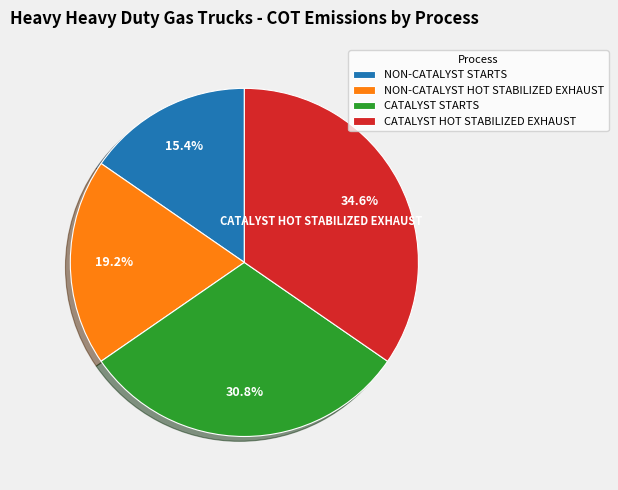

What is the ratio of the value at NON-CATALYST STARTS to the value at CATALYST STARTS?

0.5